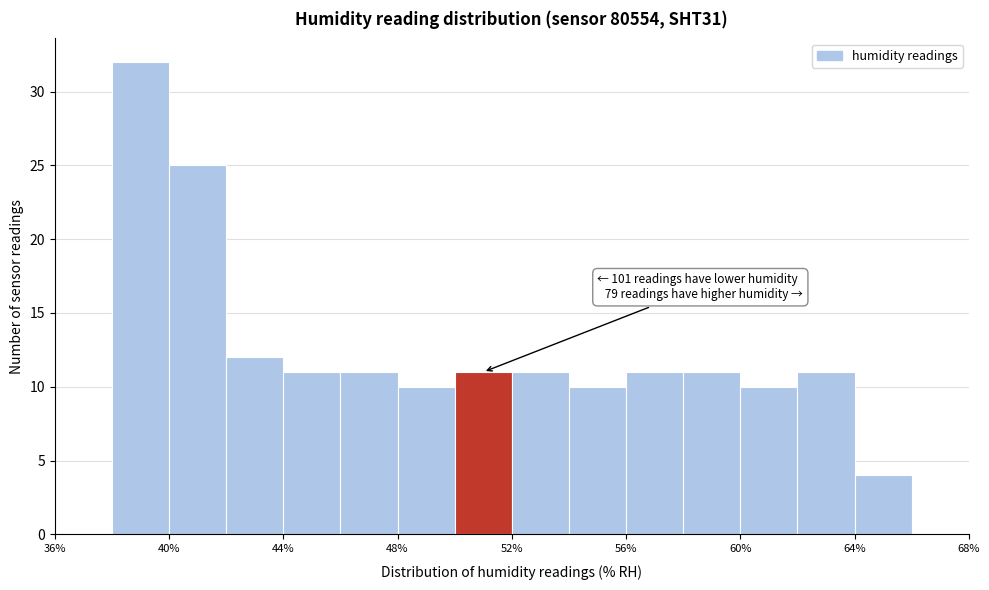

Over which range of the x-axis is the bar tallest?

38 to 40